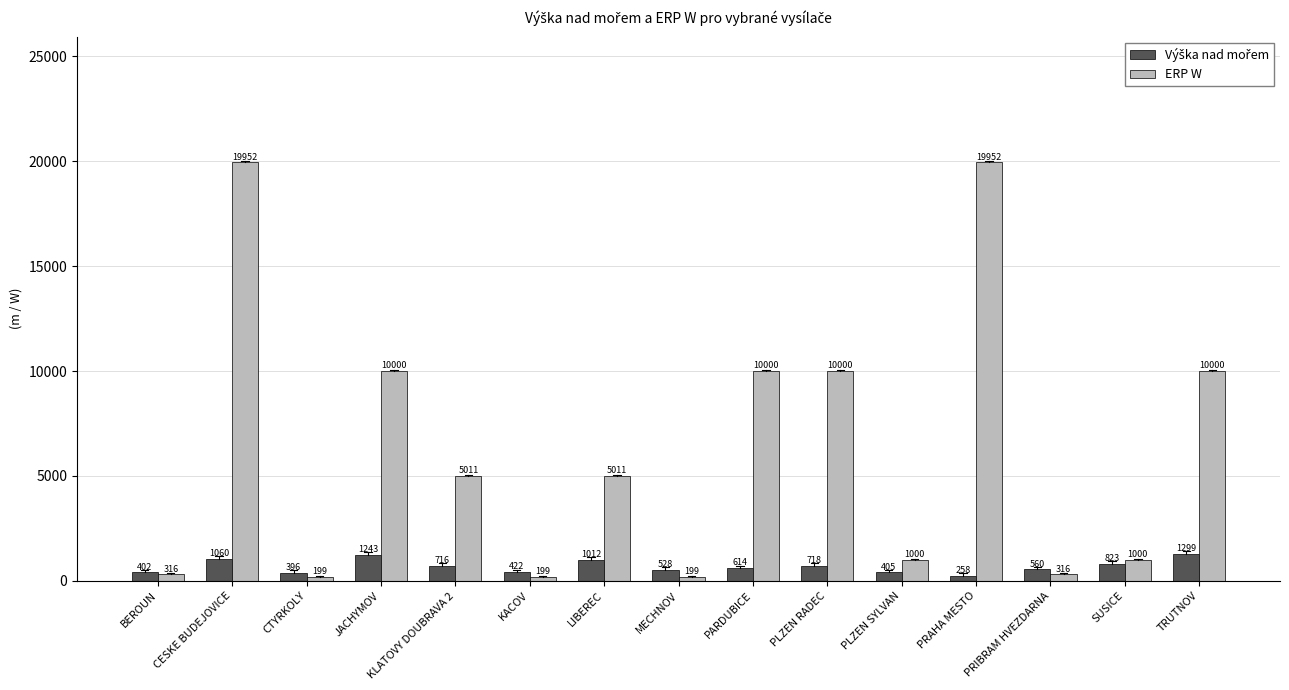

Which series has the largest total across all categories?

ERP W